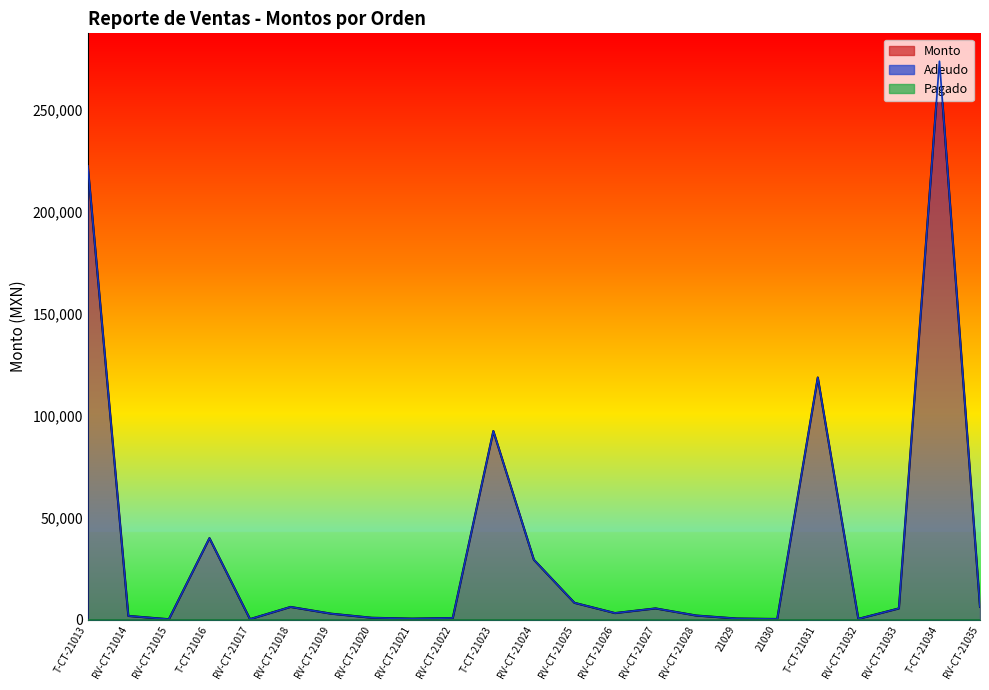

What is the greatest value displayed?

273600